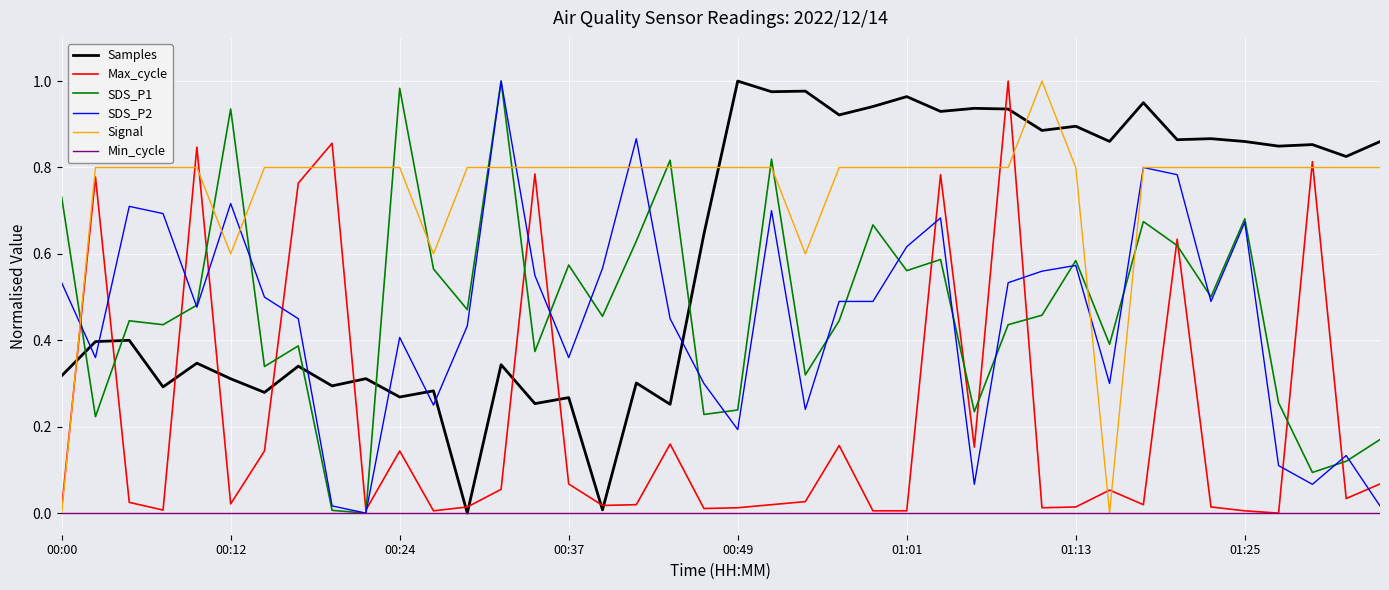

Which series has the largest total across all categories?

Signal